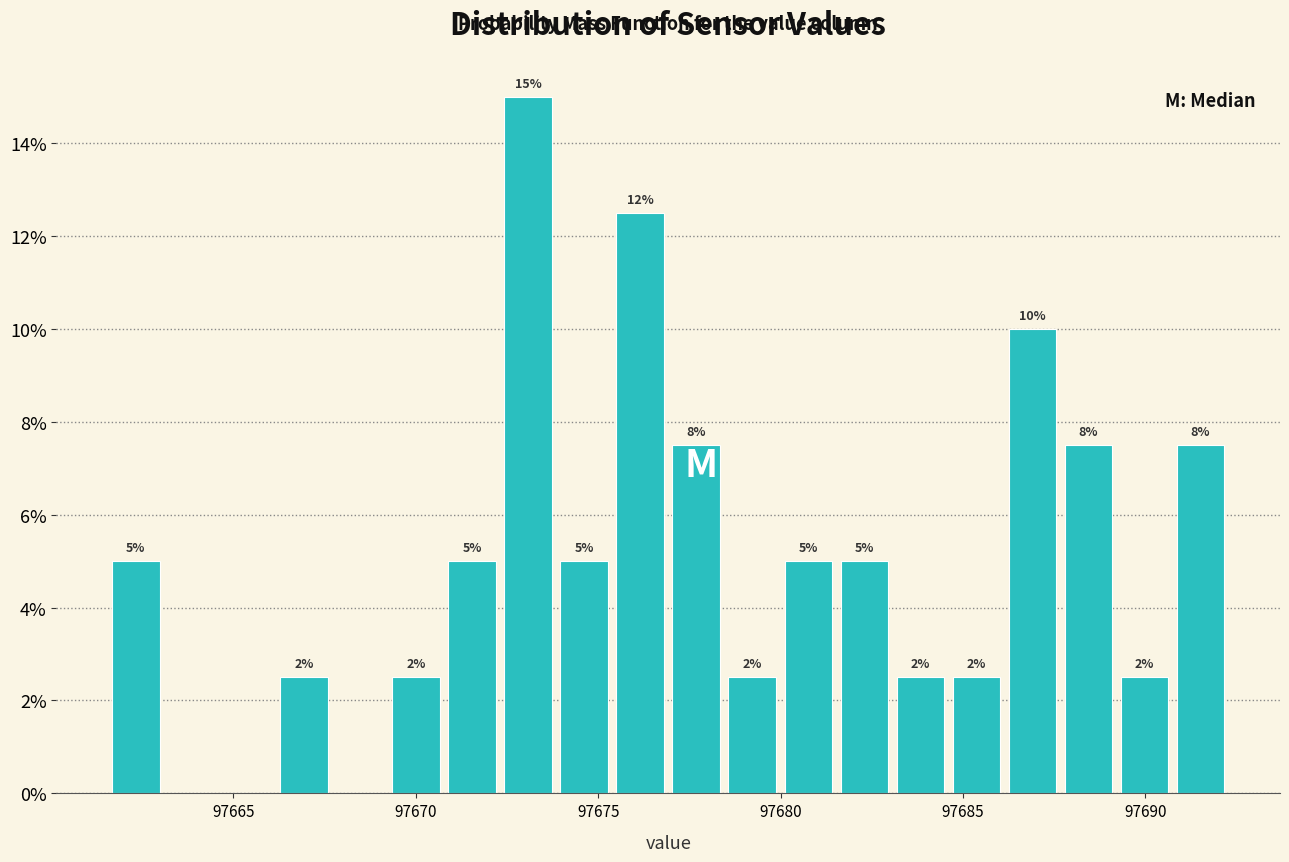

Read against the x-axis, roughly where is the centre of the tallest bar?

97673.0